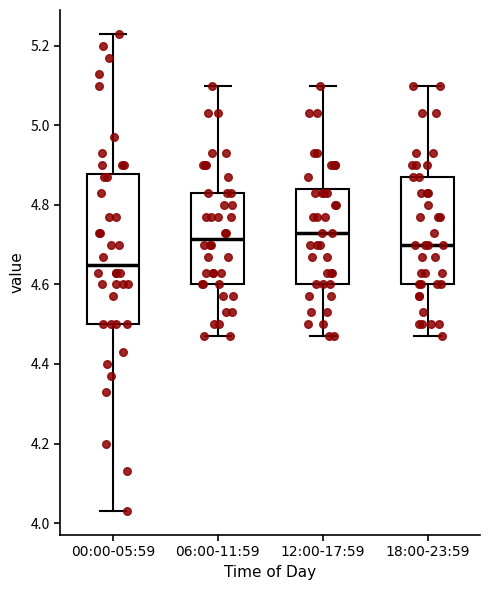

Where does the median line of the box for 00:00-05:59 sit on the y-axis? The values are not printed on the chart, so give them approximately, as read against the axis.

4.66